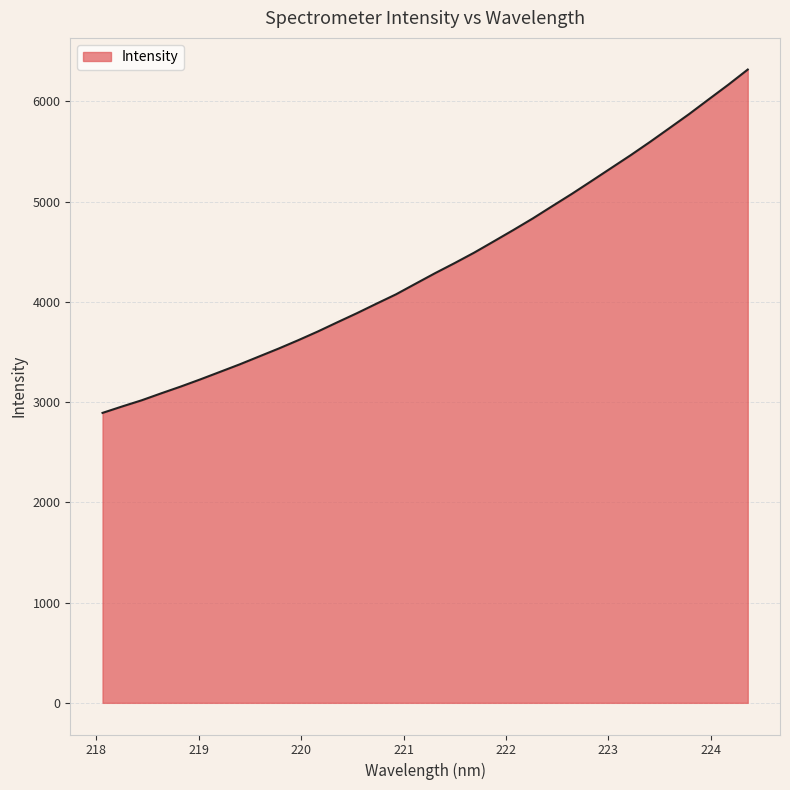

What is the greatest value displayed?

6316.0